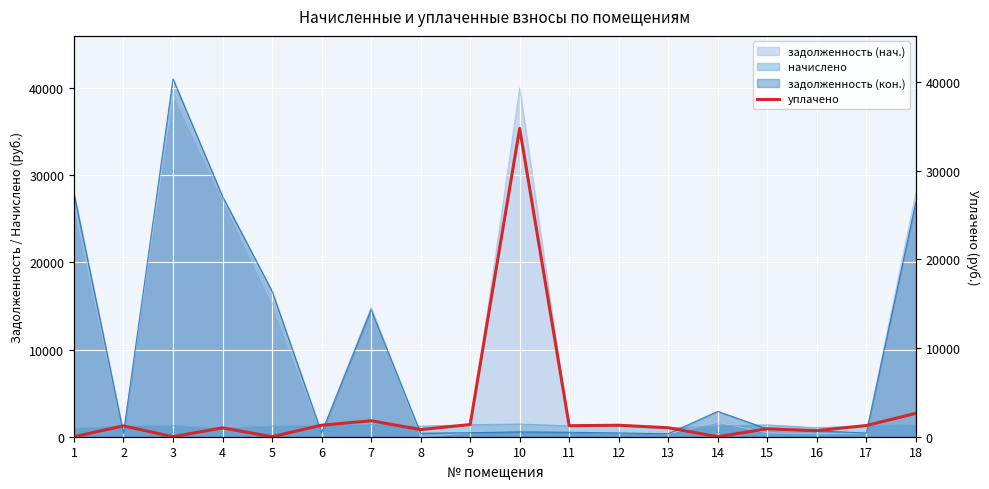

Which category has the lowest value across all series?

1